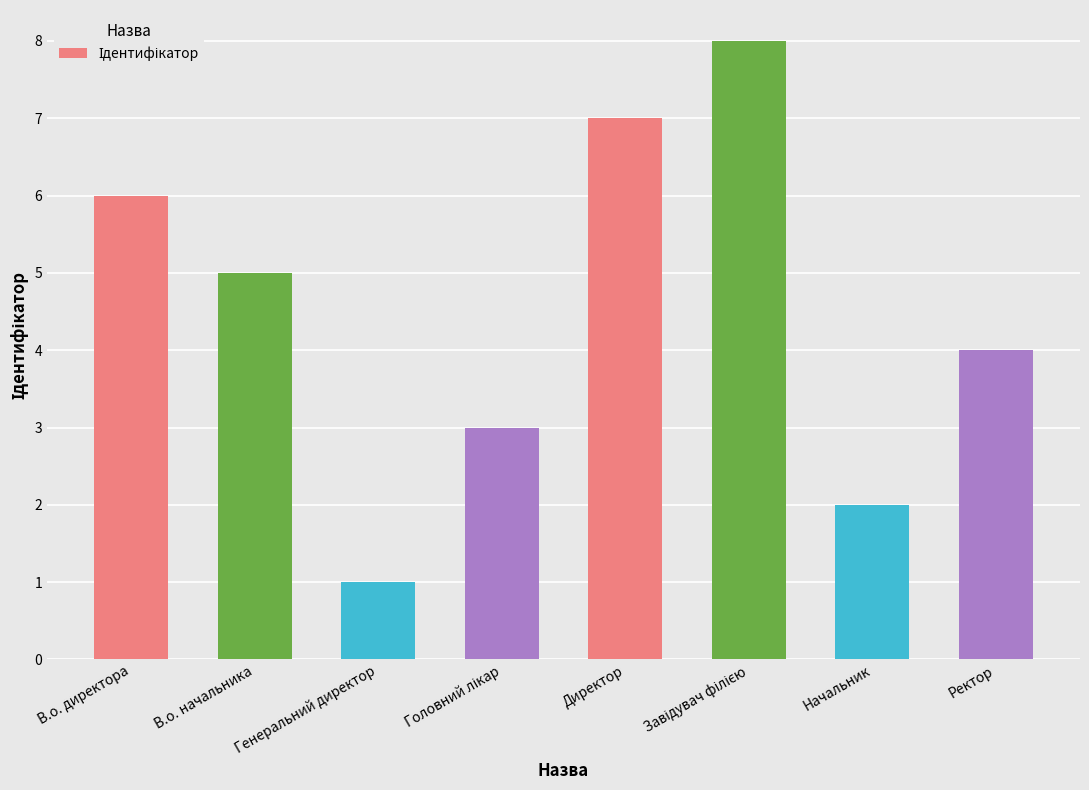

How many data points are less than 5?

4